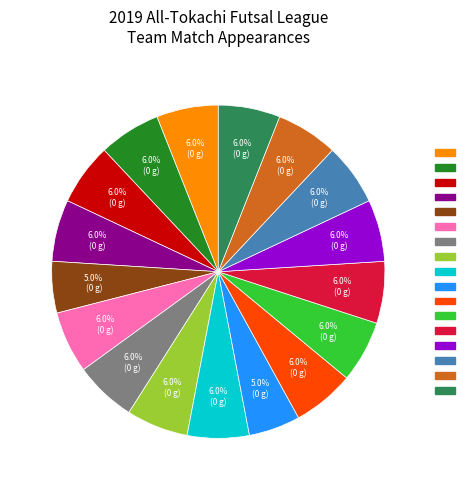

Does any single category account for the majority?

No